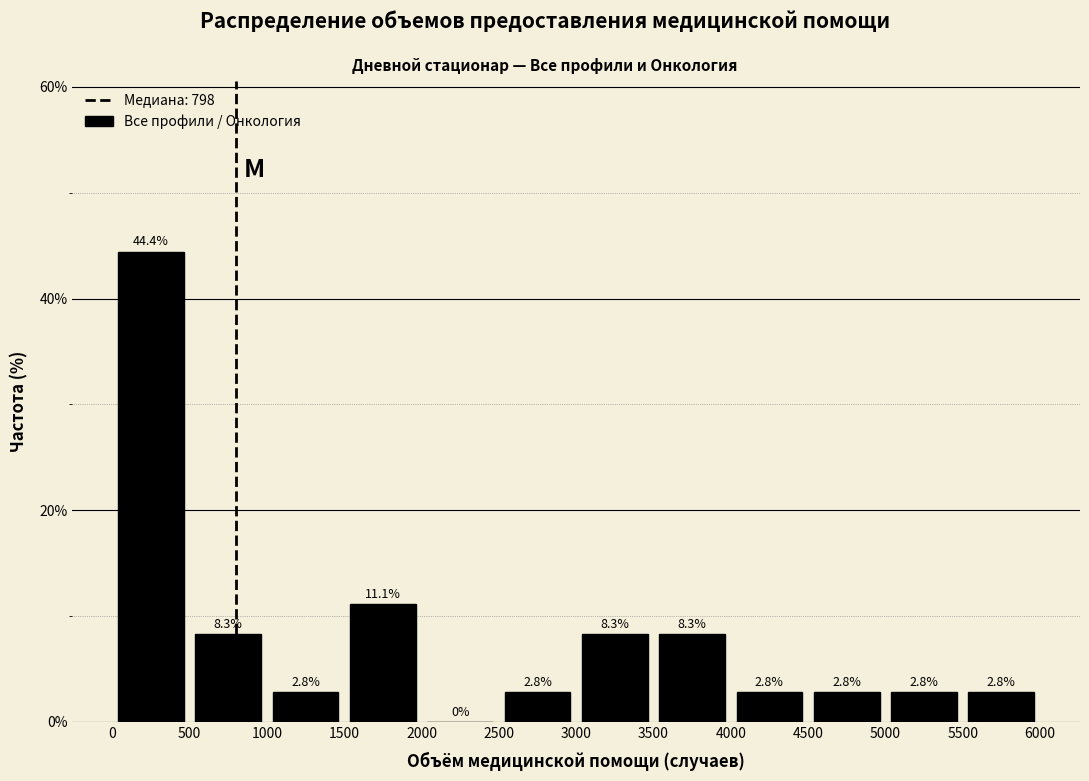

How tall is the bar that spans 1500 to 2000 on the x-axis?

11.1